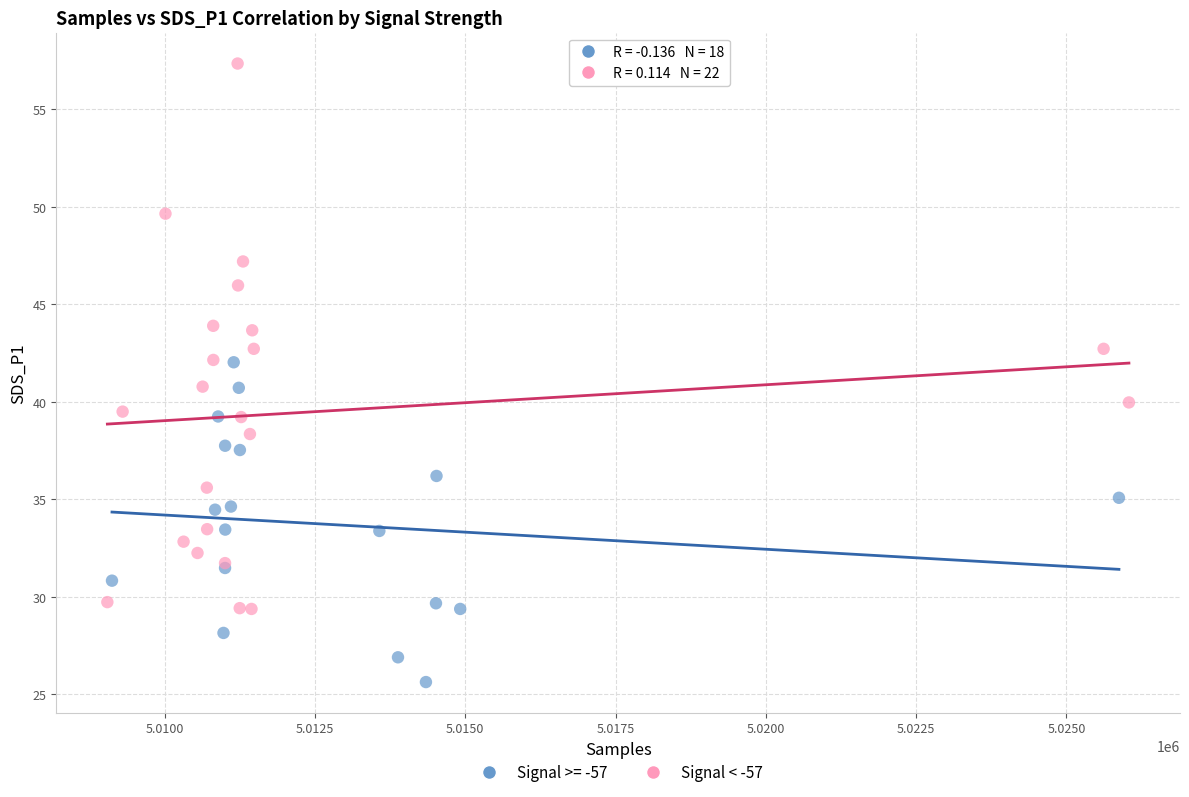

Which series has the widest spread of Y values?

Signal < -57